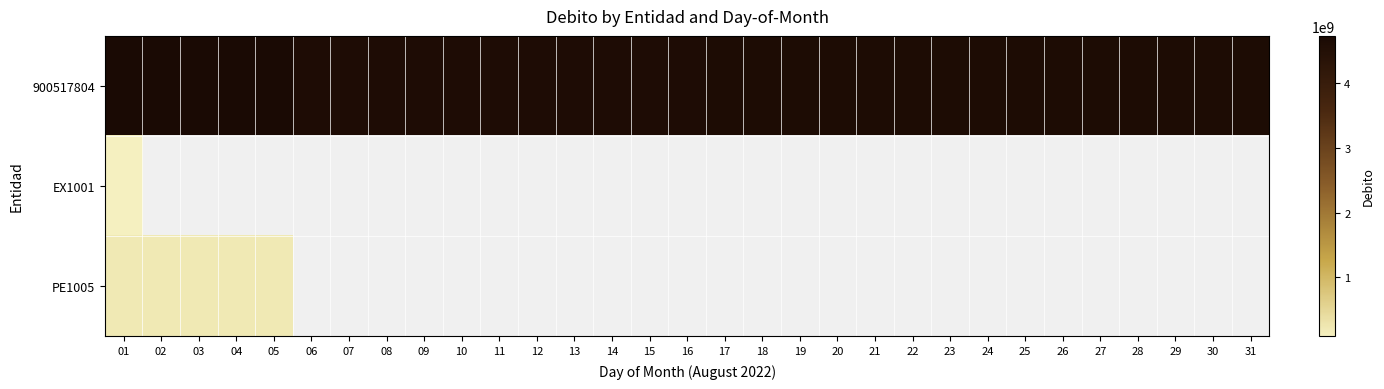

What is the difference between the 900517804 values at 19 and 20?

797446.5